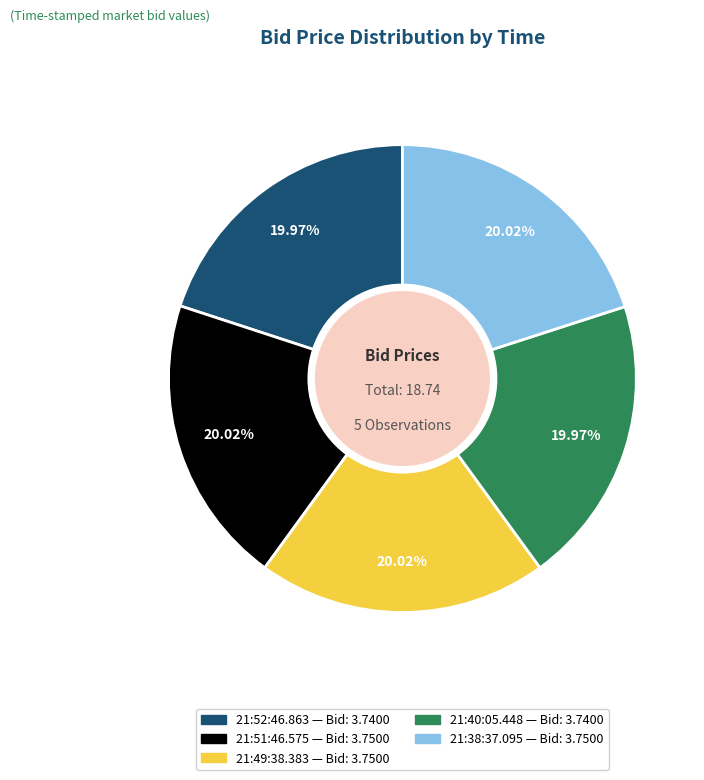

The 21:38:37.095 slice represents 33% of the pie. True or false?

False